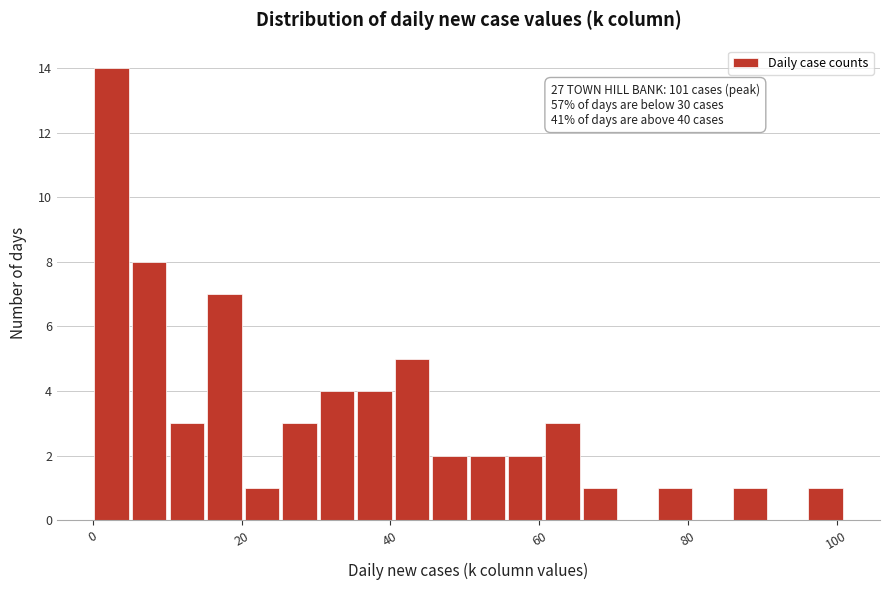

Around what value on the x-axis is the tallest bar? Give the approximate position of its centre, as read against the axis.

2